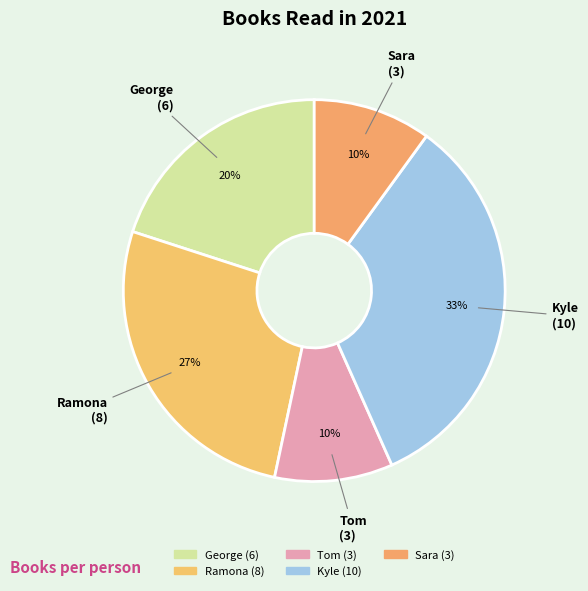

Is there any slice that represents more than half of the pie?

No